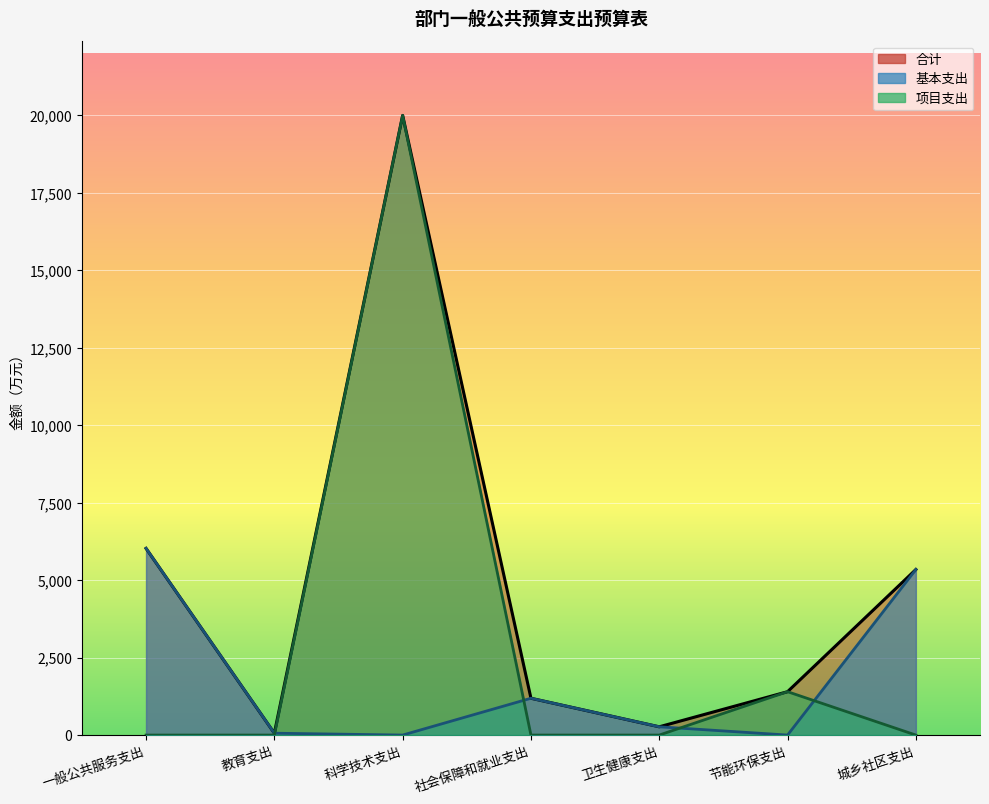

The 项目支出 series shows -6598.0 at 城乡社区支出. True or false?

False